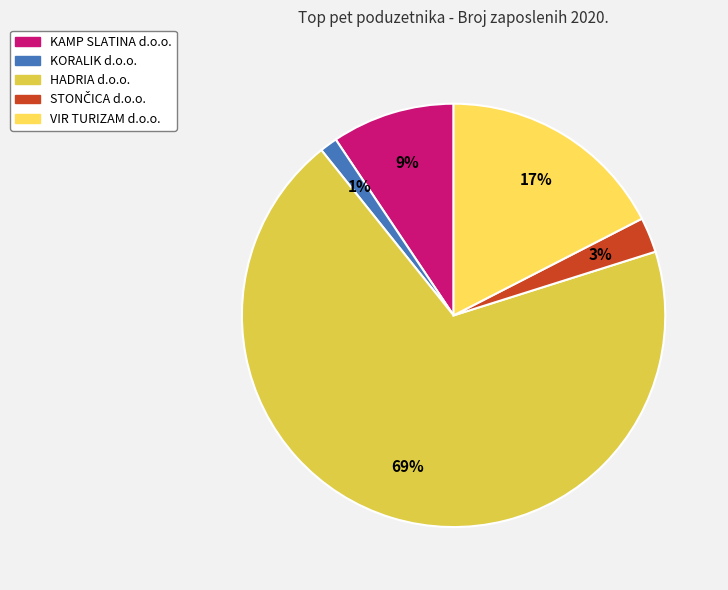

How many segments does this pie chart have?

5